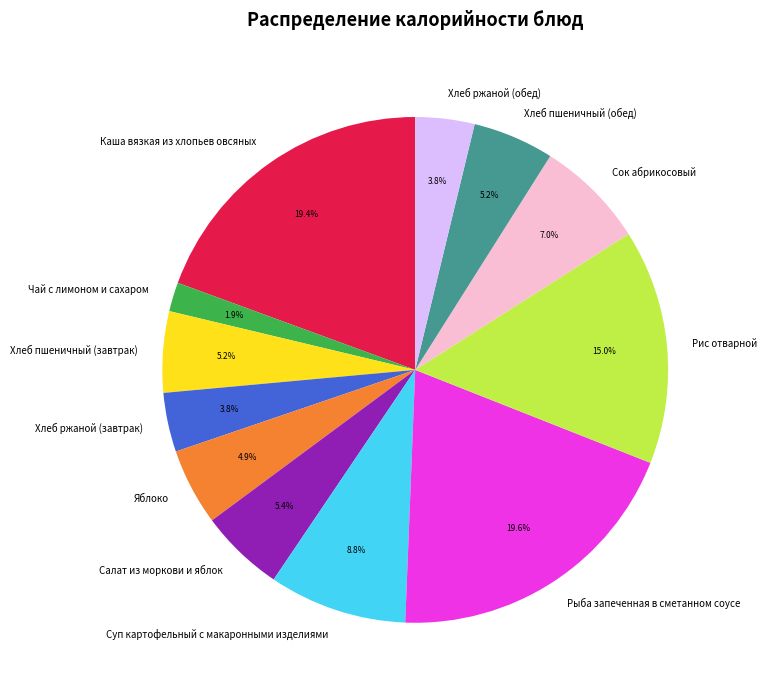

Does Суп картофельный с макаронными изделиями account for over 50% of the chart?

No